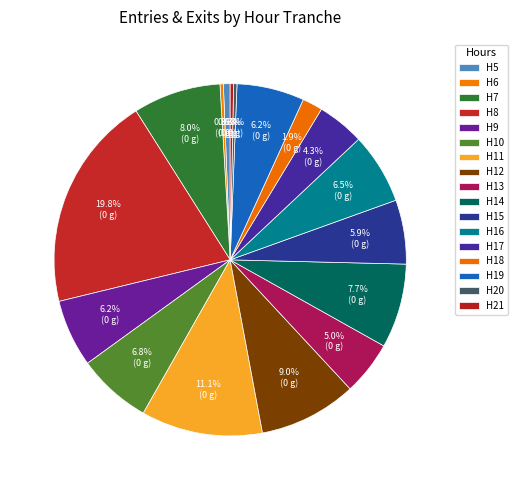

Is there a majority slice in this chart?

No